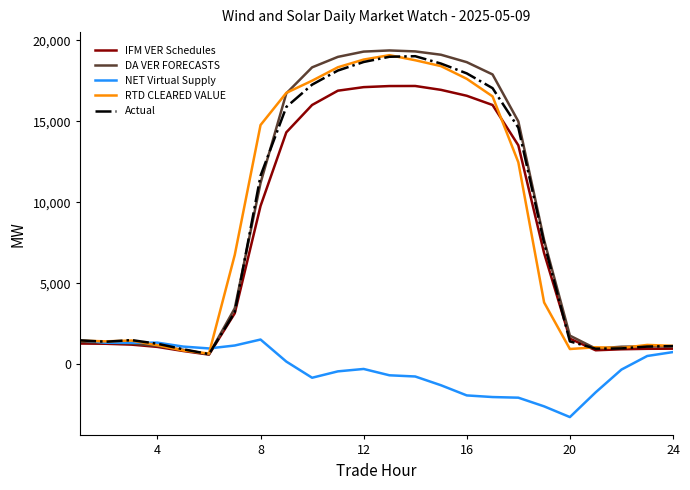

What is the minimum value for RTD CLEARED VALUE?

674.0